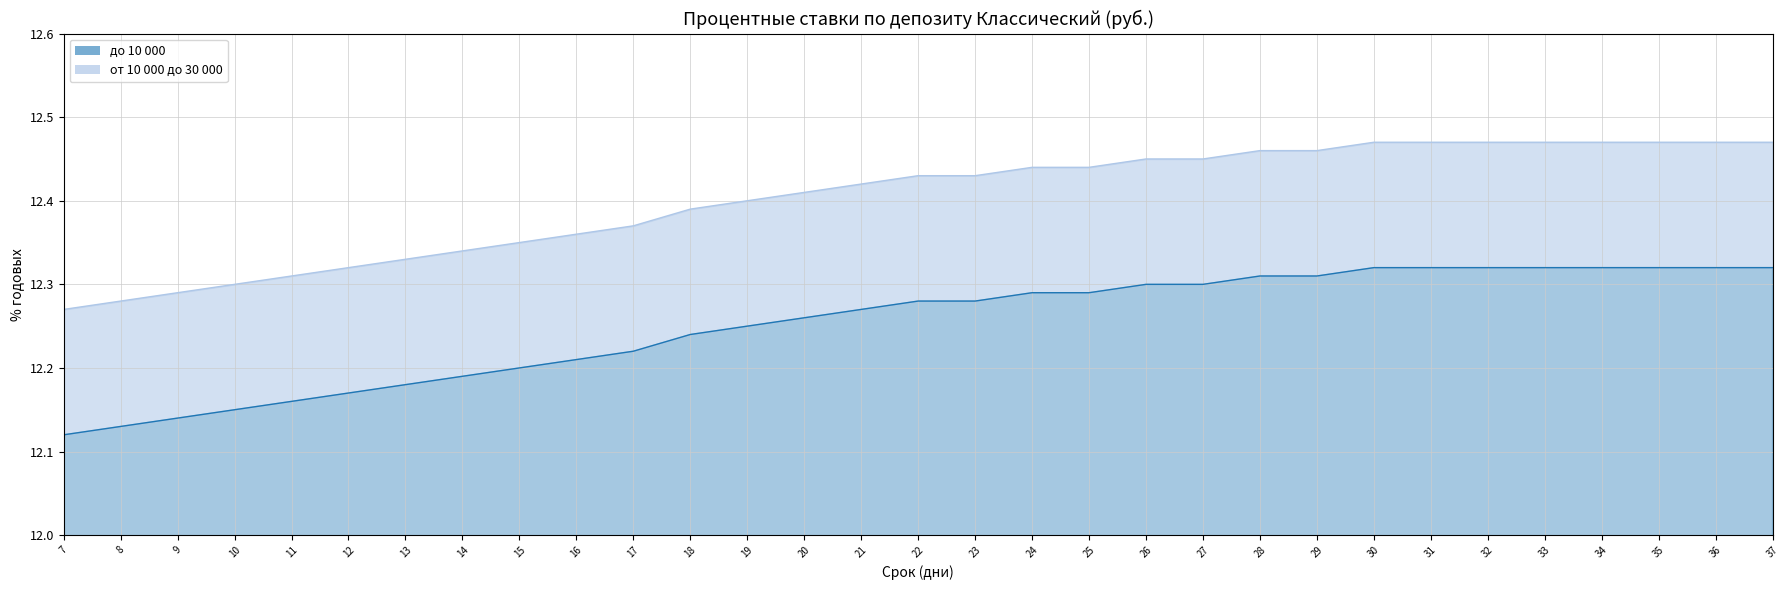

Rank the categories by до 10 000 value from lowest to highest.

7, 8, 9, 10, 11, 12, 13, 14, 15, 16, 17, 18, 19, 20, 21, 22, 23, 24, 25, 26, 27, 28, 29, 30, 31, 32, 33, 34, 35, 36, 37